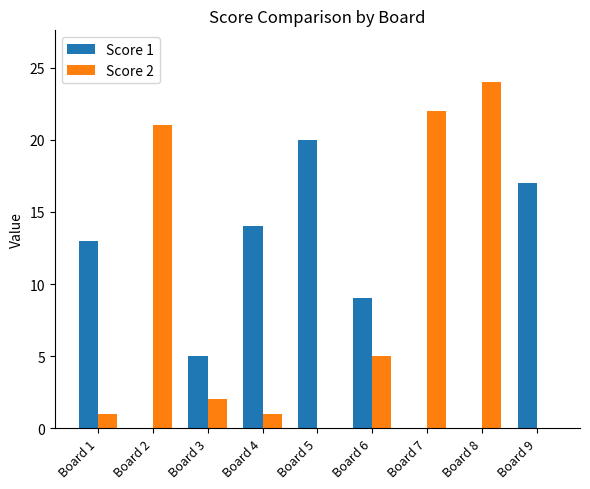

Is the value of Score 1 at Board 9 greater than the value of Score 2 at Board 6?

Yes